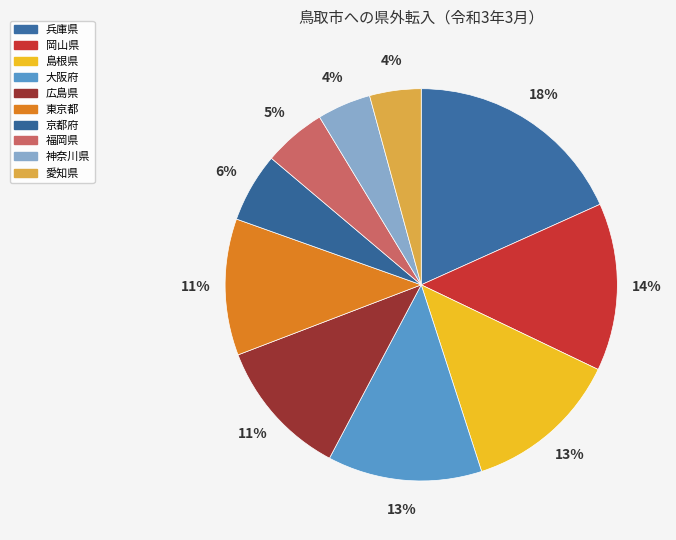

What portion of the pie excludes 福岡県?

94.8%